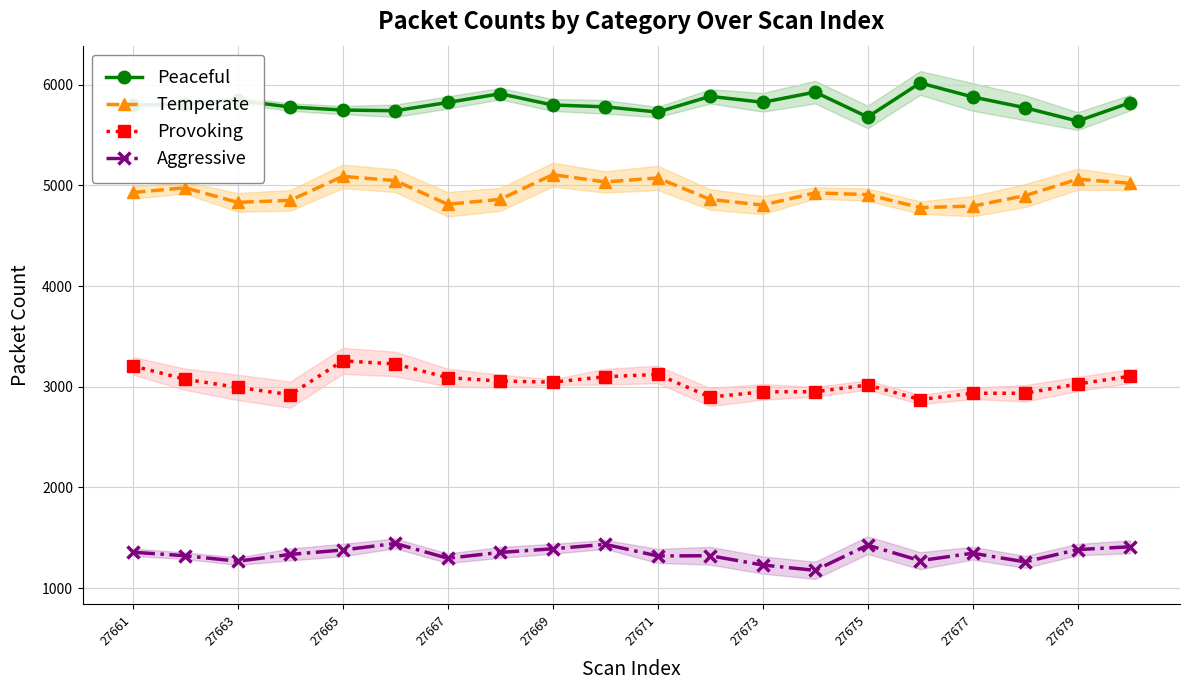

True or false: Temperate and Peaceful cross at least once.

False